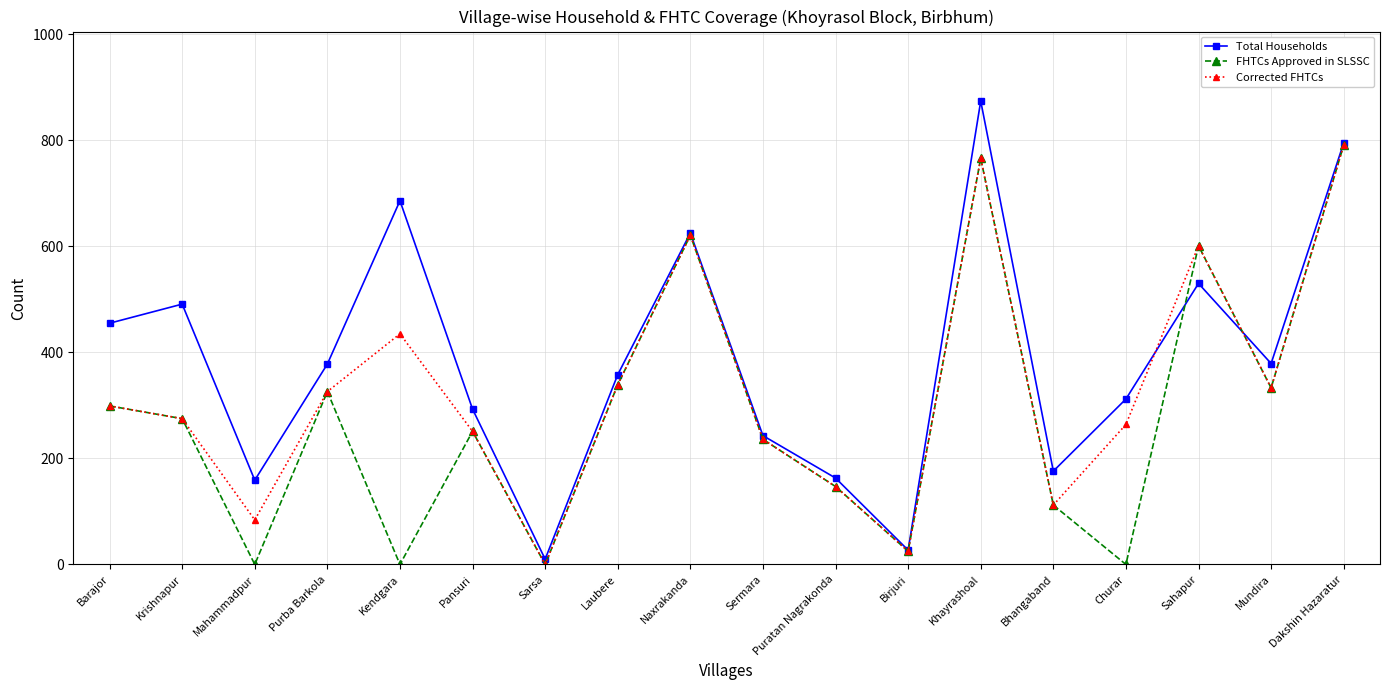

How many lines are shown in the chart?

3